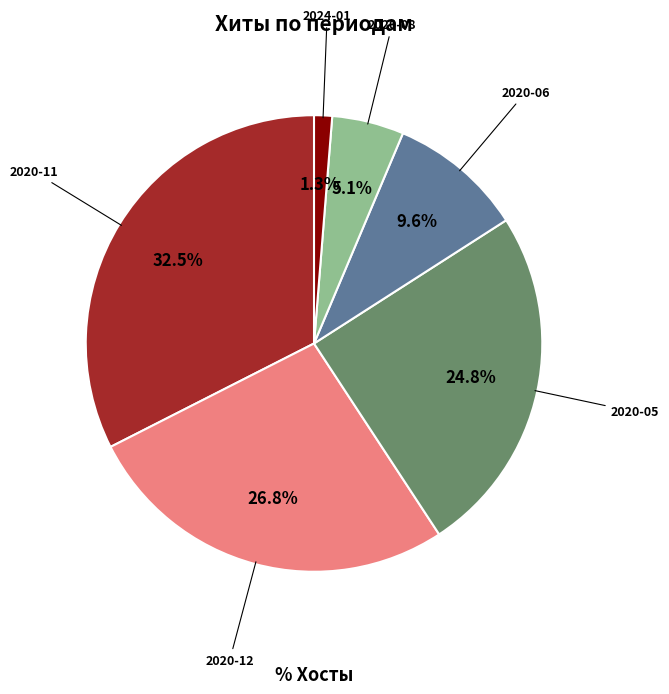

Is there any slice that represents more than half of the pie?

No